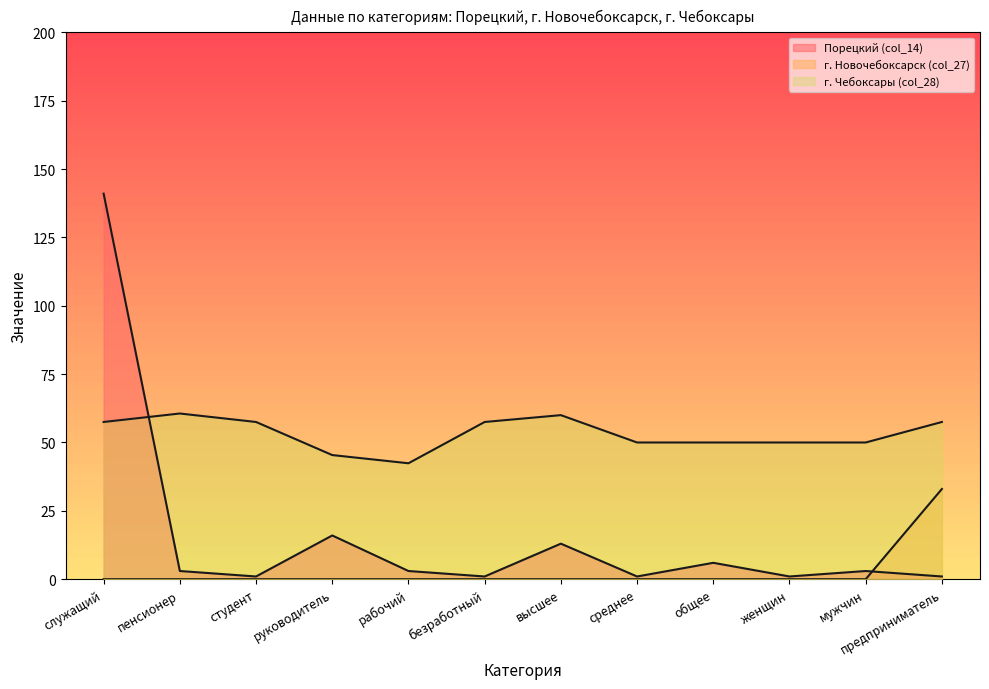

Reading right to left, extract all data points from this chart.

Порецкий (col_14): предприниматель=1.0	мужчин=3.0	женщин=1.0	общее=6.0	среднее=1.0	высшее=13.0	безработный=1.0	рабочий=3.0	руководитель=16.0	студент=1.0	пенсионер=3.0	служащий=141.0
г. Новочебоксарск (col_27): предприниматель=33.0	мужчин=0.0	женщин=0.0	общее=0.0	среднее=0.0	высшее=0.0	безработный=0.0	рабочий=0.0	руководитель=0.0	студент=0.0	пенсионер=0.0	служащий=0.0
г. Чебоксары (col_28): предприниматель=57.5	мужчин=50.0	женщин=50.0	общее=50.0	среднее=50.0	высшее=60.0	безработный=57.5	рабочий=42.4	руководитель=45.4	студент=57.5	пенсионер=60.6	служащий=57.5